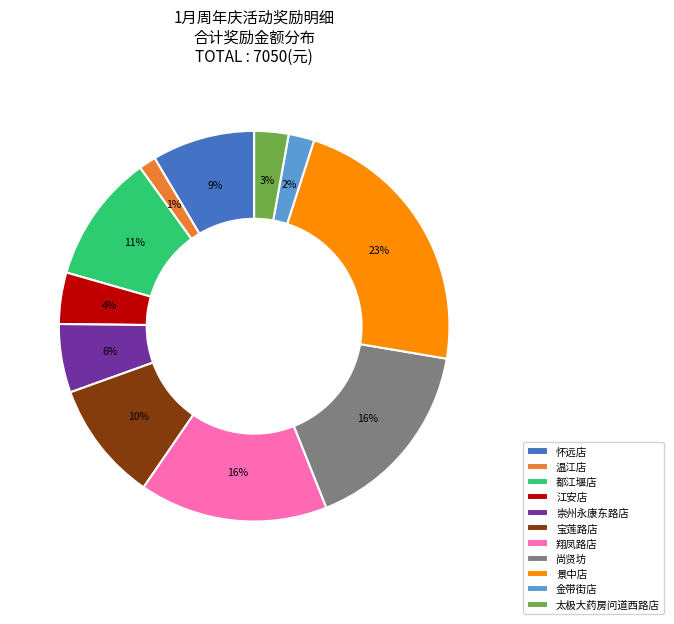

Does 宝莲路店 represent more than half of the total?

No